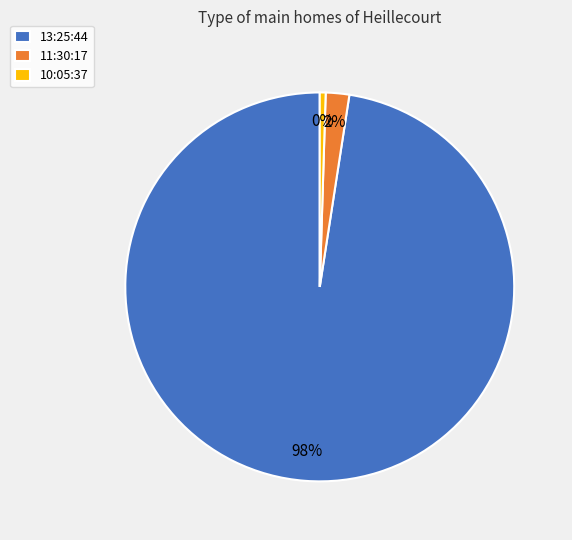

Between 11:30:17 and 13:25:44, which is larger?

13:25:44